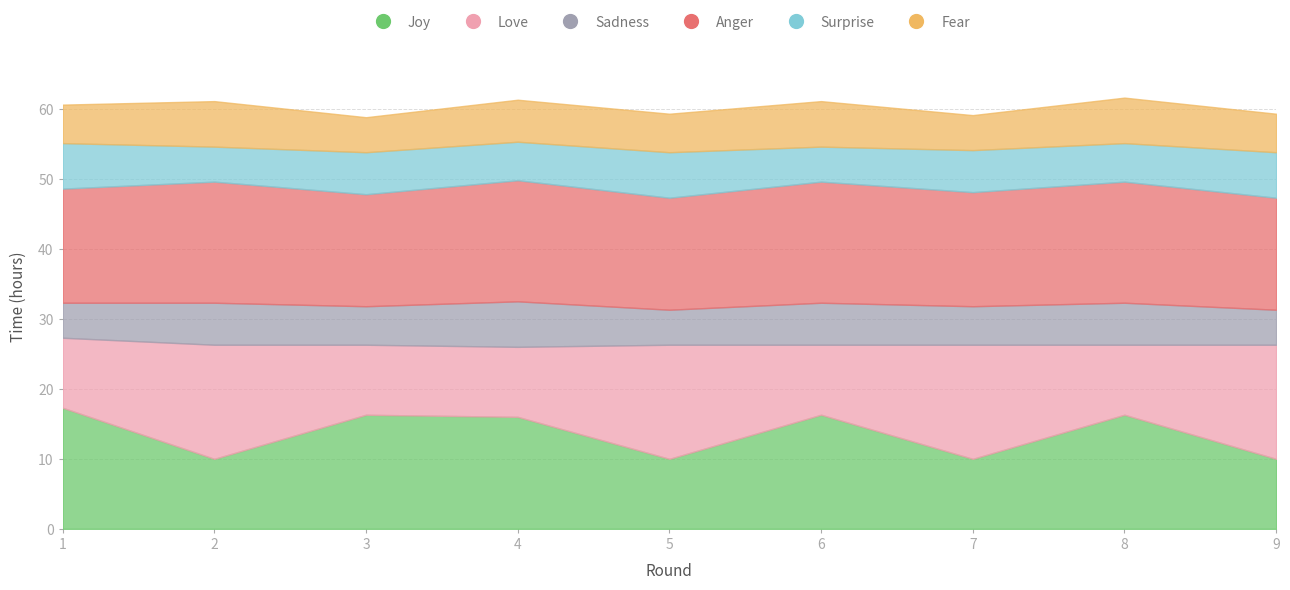

Where is the first local maximum for Sadness?

2